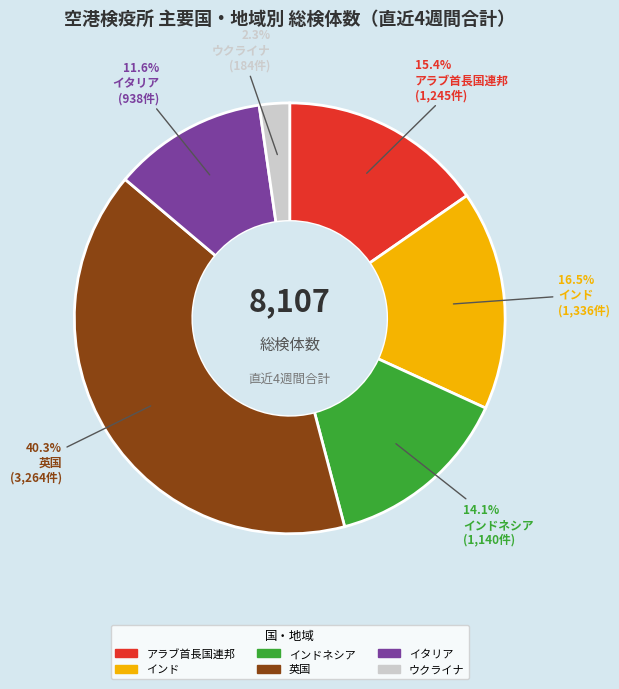

How many slices are in this pie chart?

6